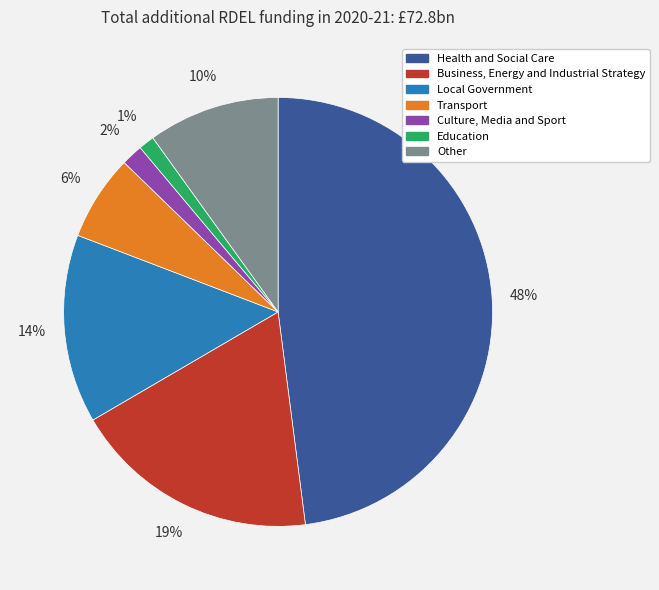

What percentage is the Other slice, to the nearest percent?

10%